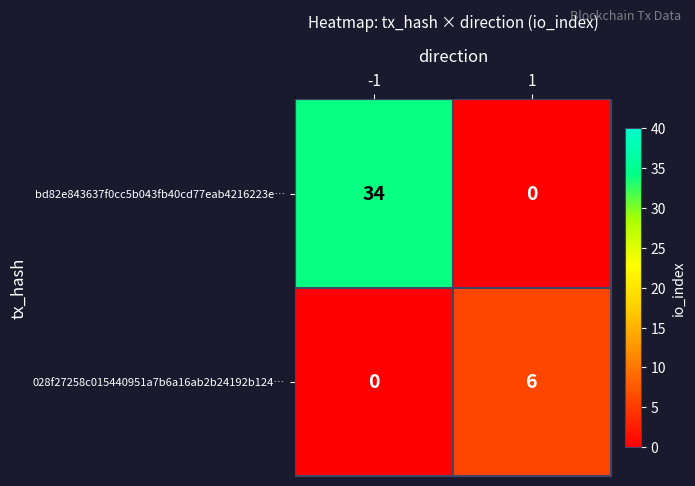

How many series are shown in this chart?

2